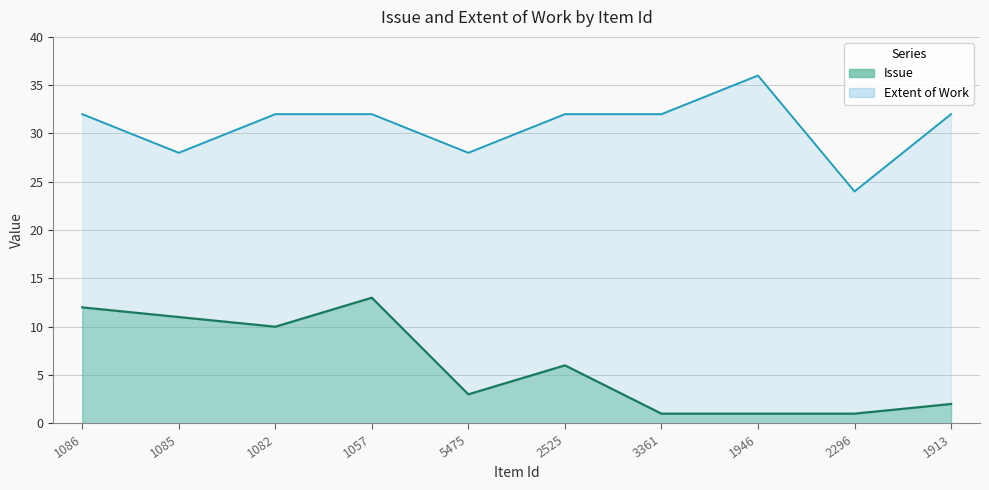

In Issue, how many points are higher than both neighbors (excluding endpoints)?

2